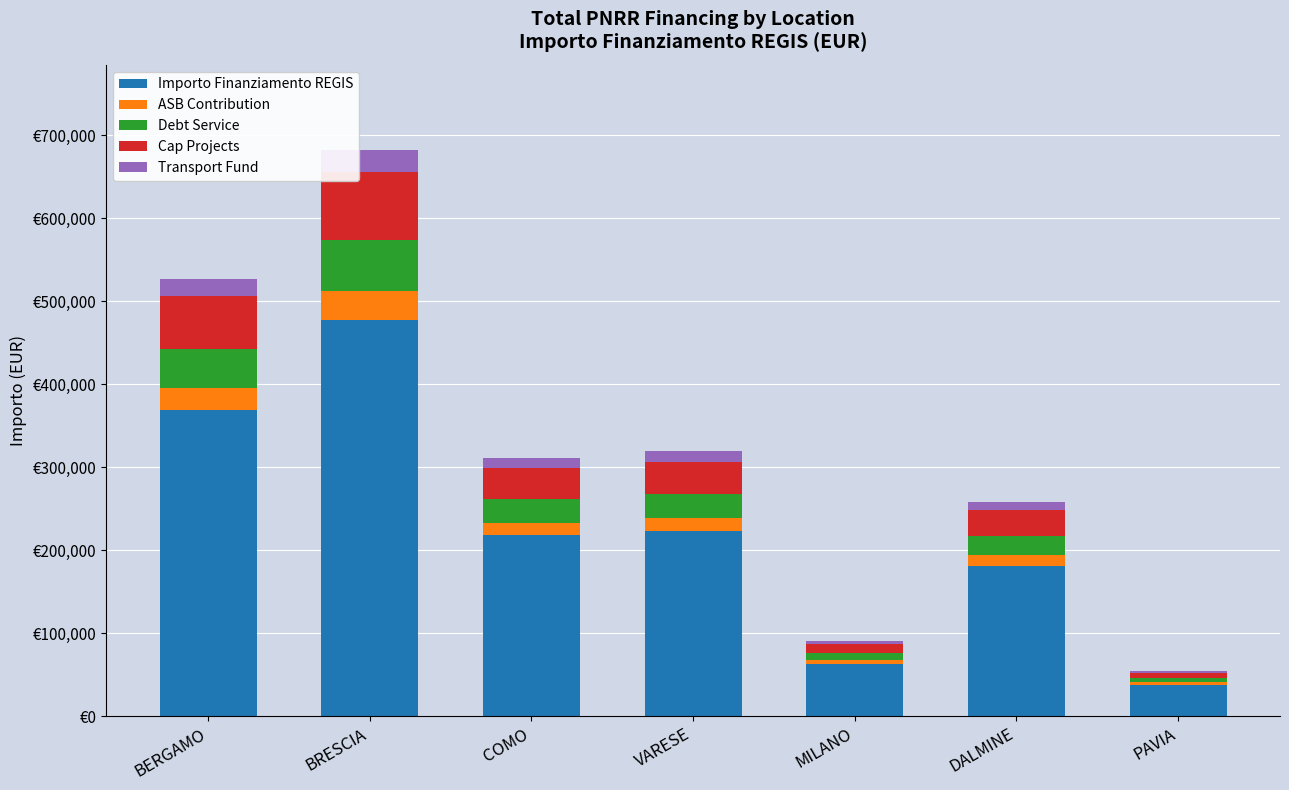

Are the bars horizontal?

No